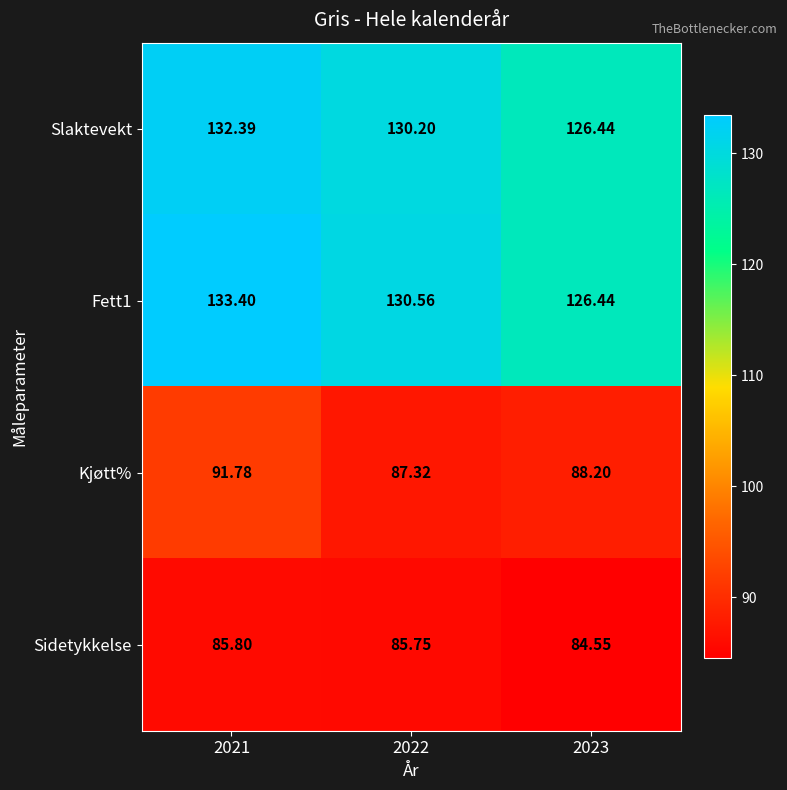

Count the number of categories in the chart.

3